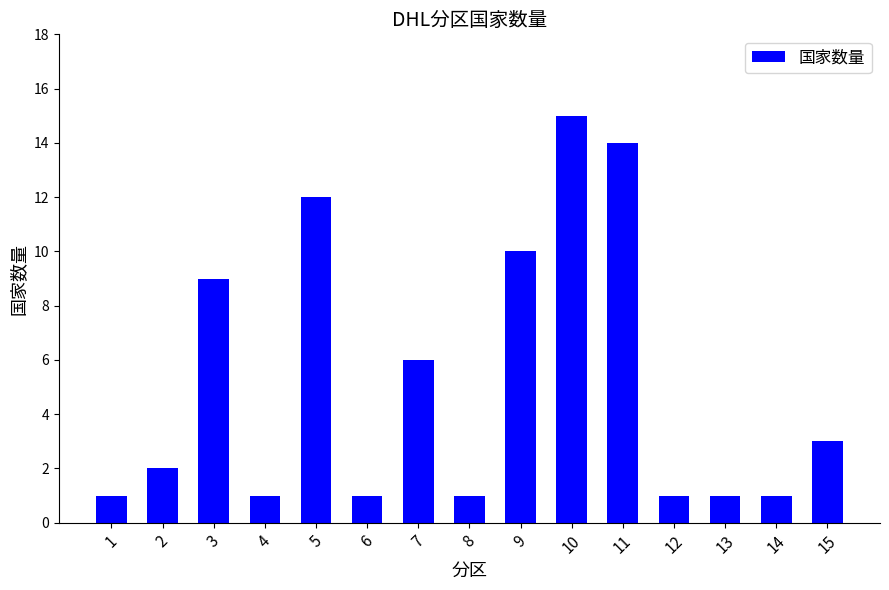

Does the chart contain stacked bars?

No